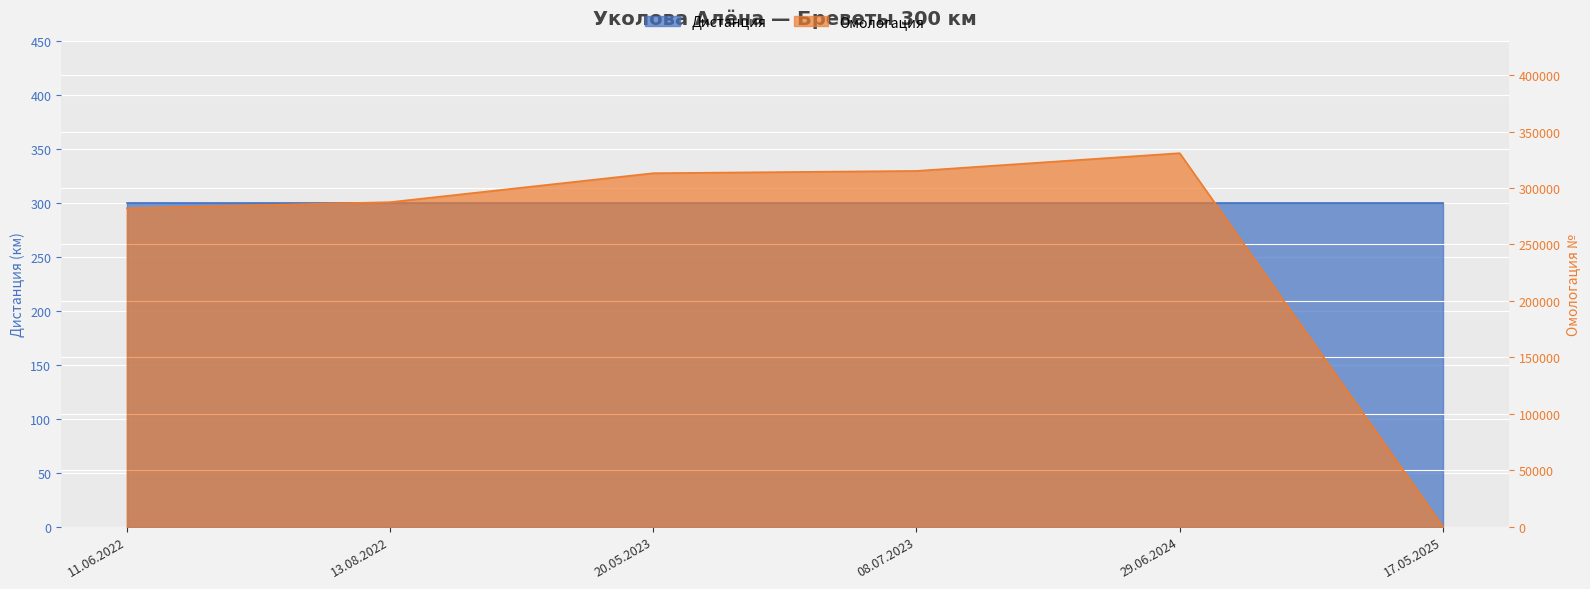

Does the chart display data point markers on the line(s)?

No